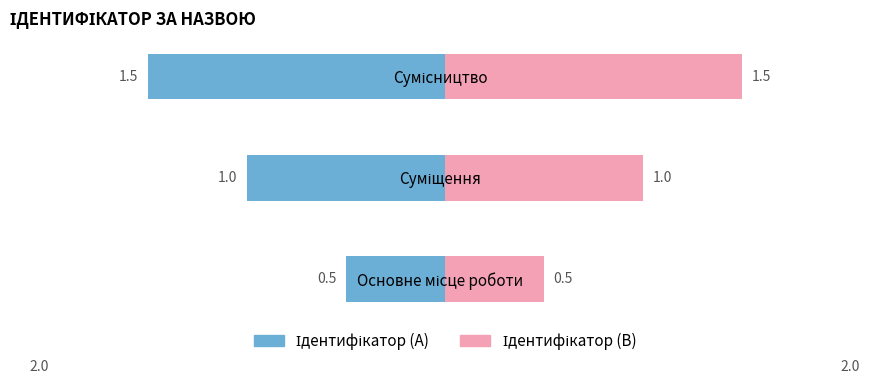

How many values in the Ідентифікатор (B) series exceed 1?

1